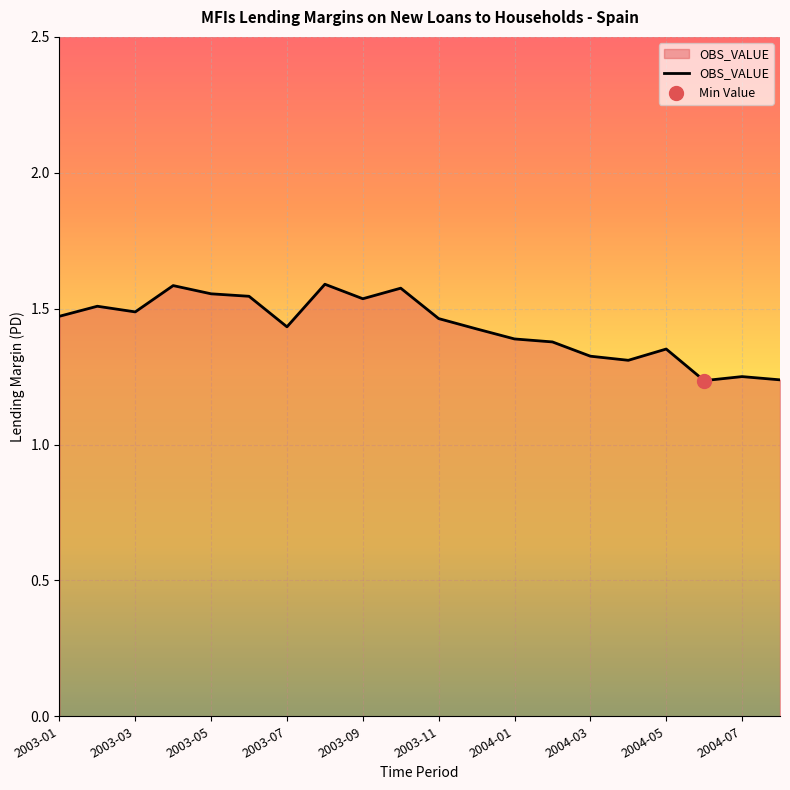

What is the difference between the maximum and minimum values?

0.4